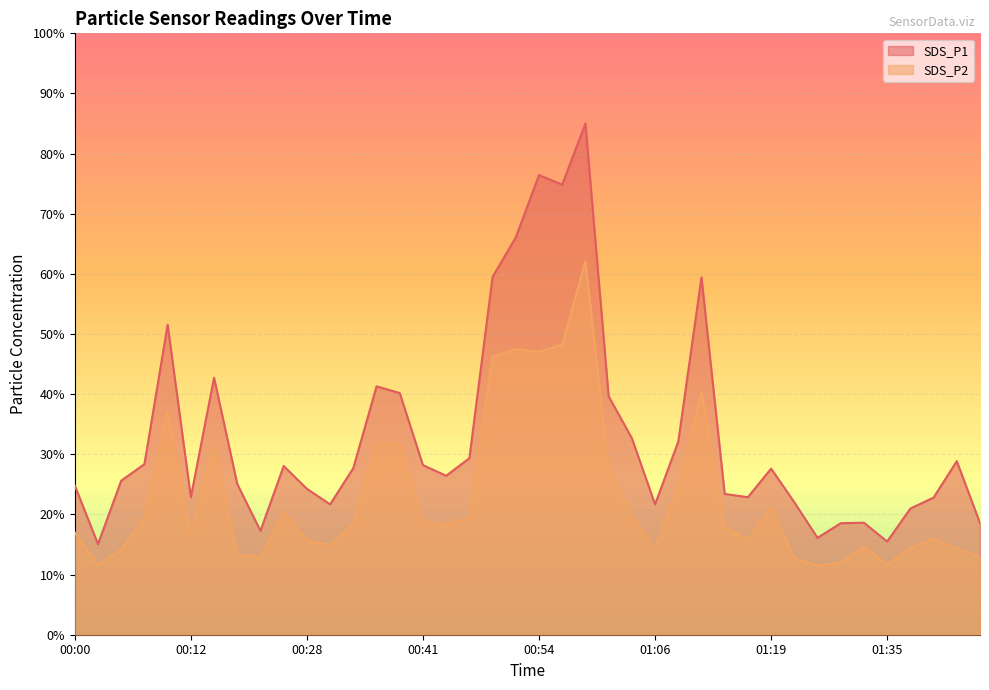

At how many categories does at least one series exceed 12?

40